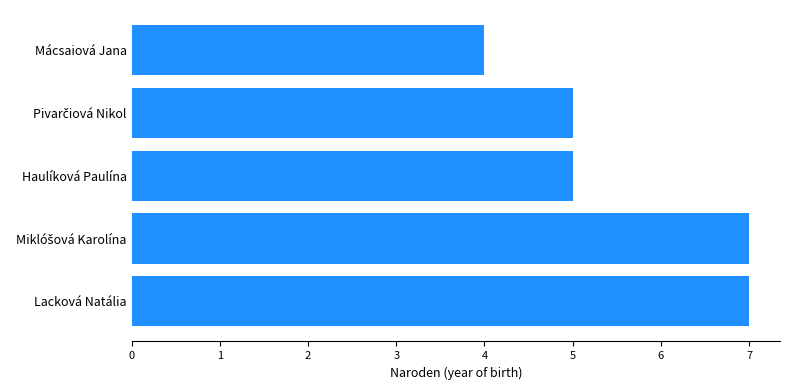

What is the average value?

6